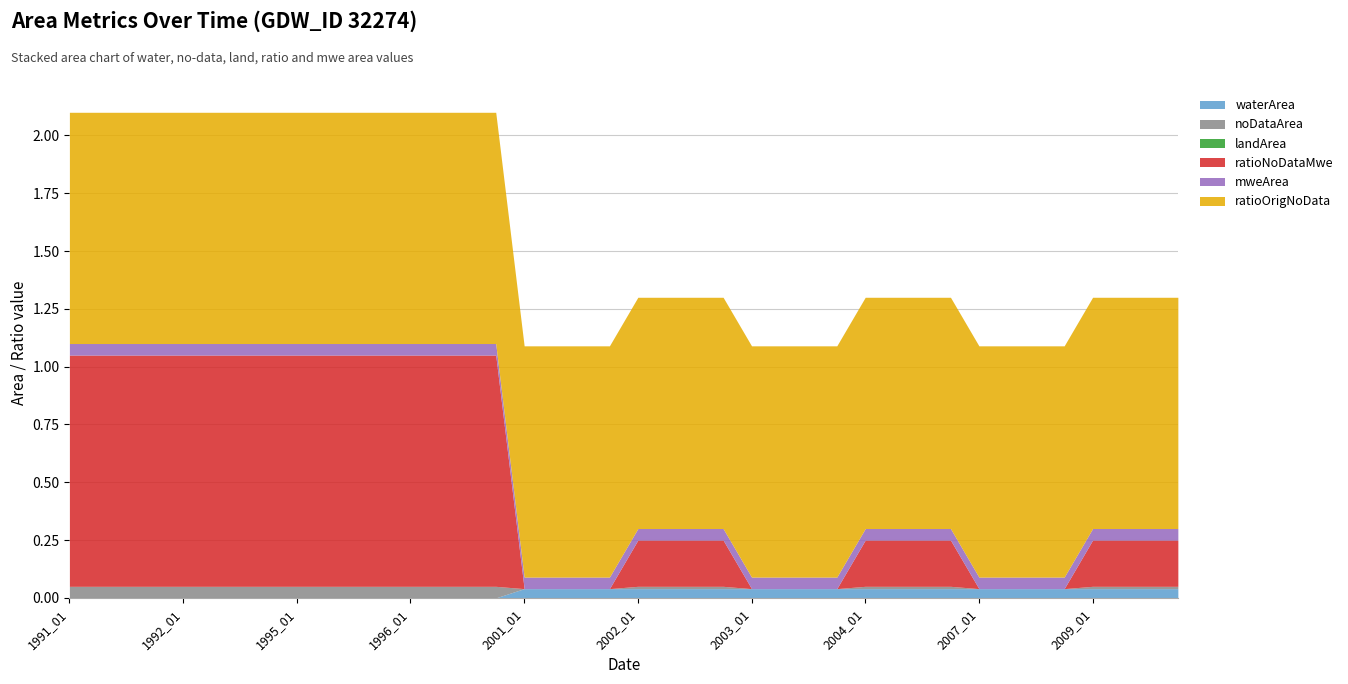

What is the difference between the highest and lowest values at 2003_11?

1.0